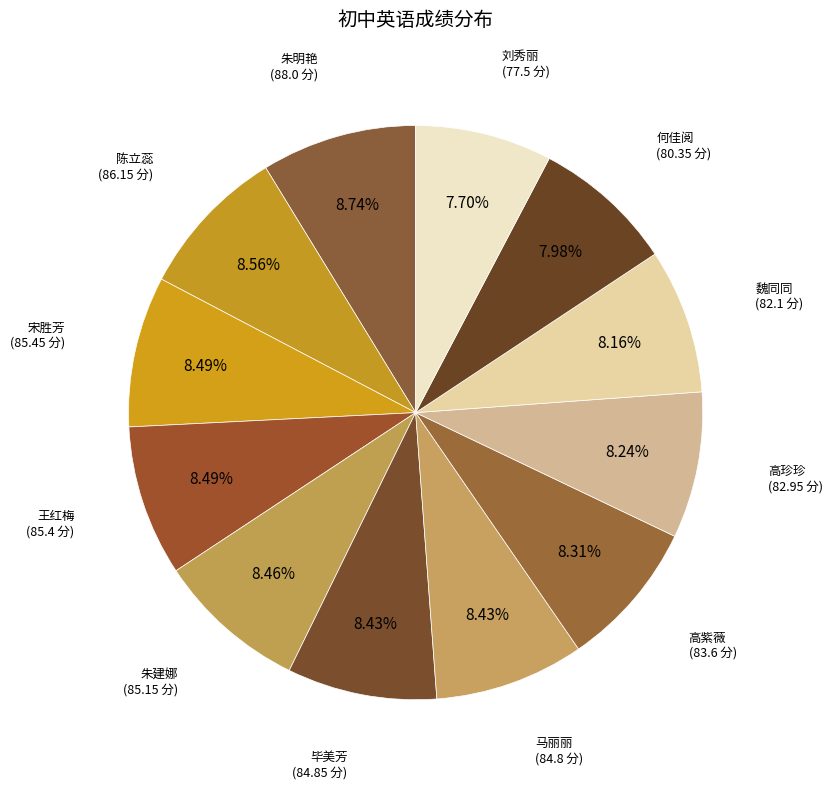

Rank the categories by value from lowest to highest.

刘秀丽, 何佳阅, 魏同同, 高珍珍, 高紫薇, 马丽丽, 毕美芳, 朱建娜, 王红梅, 宋胜芳, 陈立蕊, 朱明艳